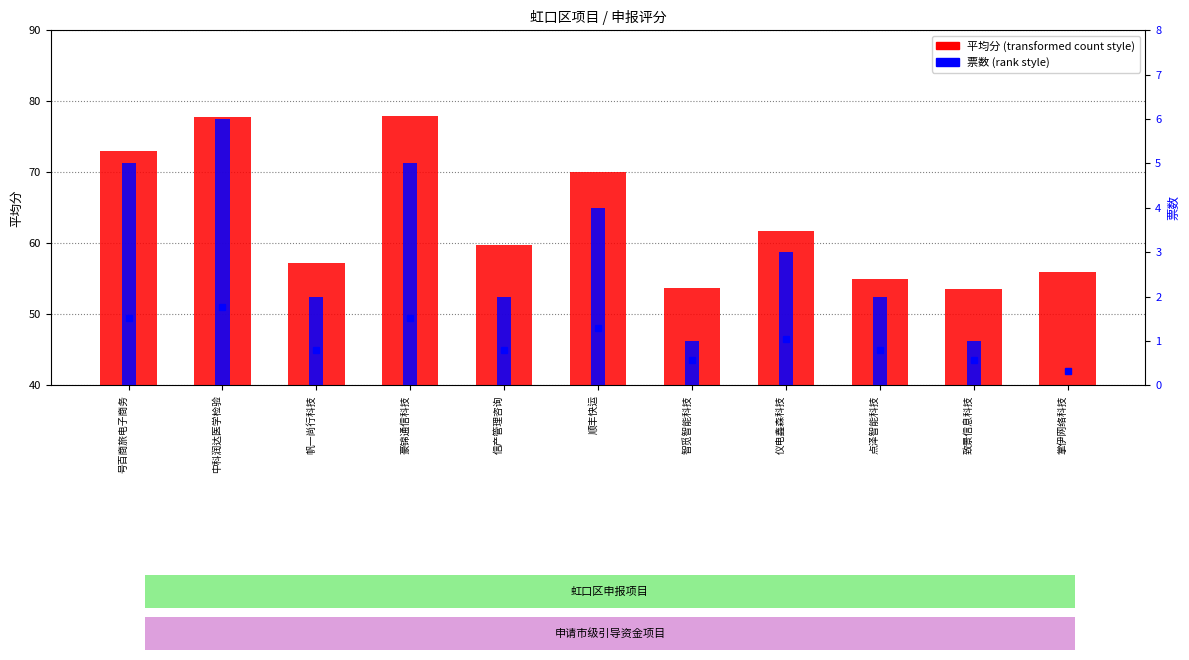

How many series are shown in this chart?

2